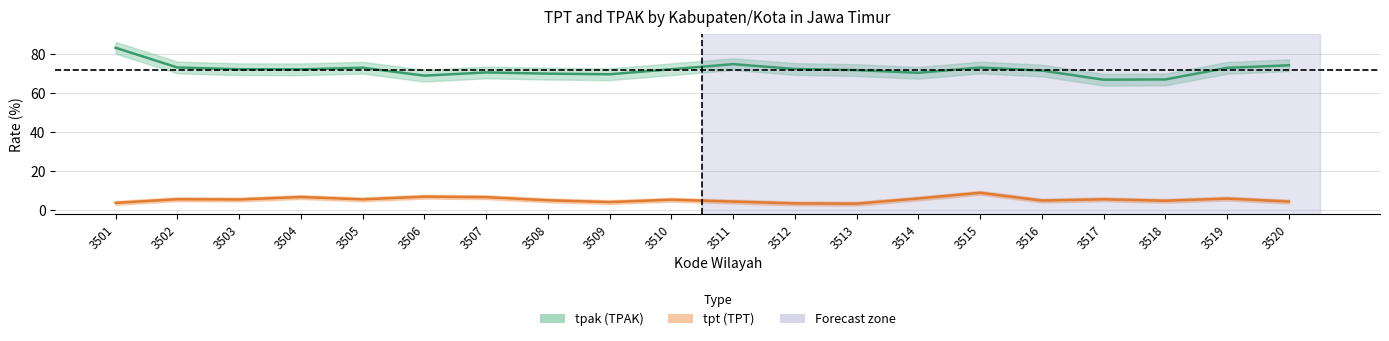

The value of tpak at 3515 is 109.3. True or false?

False